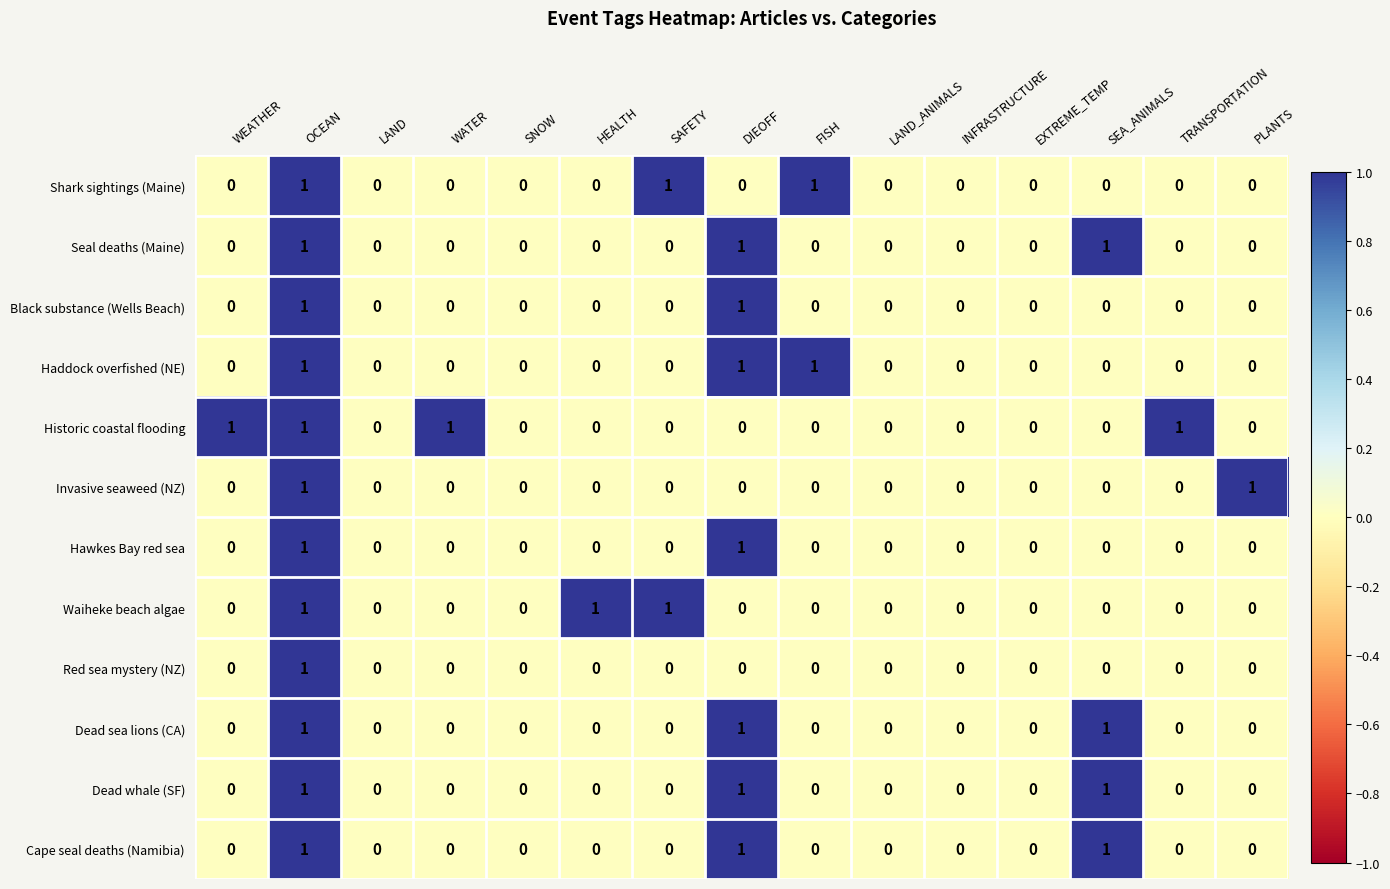

The Red sea mystery (NZ) series shows 0 at PLANTS. True or false?

True